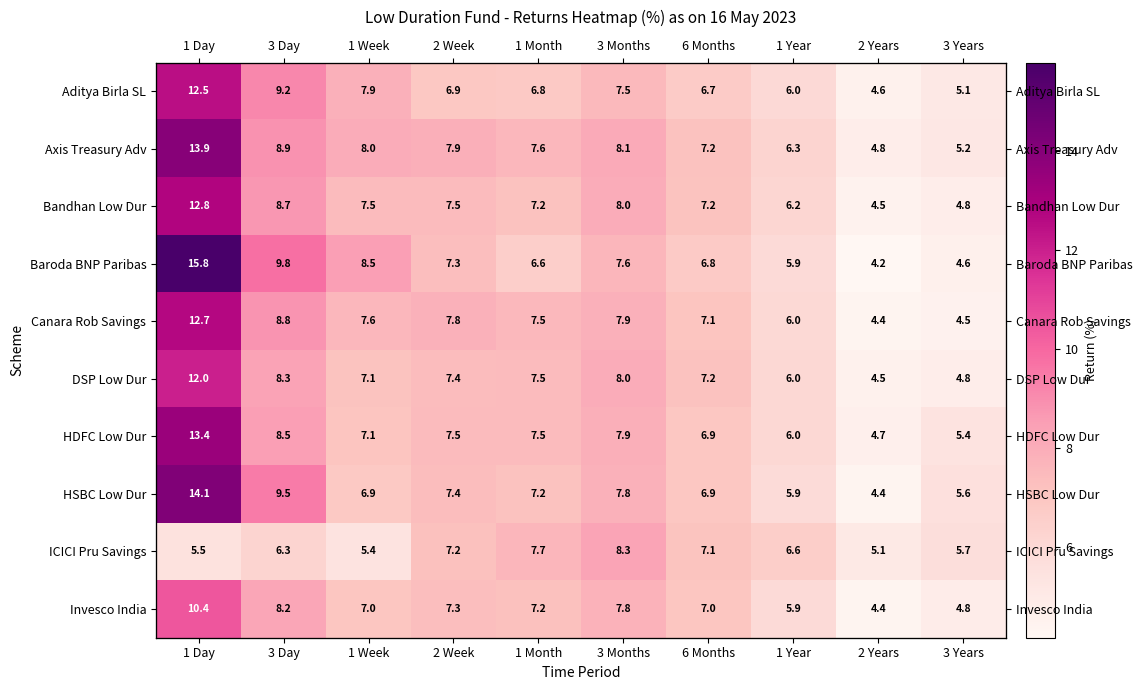

Rank the series at 6 Months from highest to lowest value.

Axis Treasury Adv, DSP Low Dur, Bandhan Low Dur, ICICI Pru Savings, Canara Rob Savings, Invesco India, HSBC Low Dur, HDFC Low Dur, Baroda BNP Paribas, Aditya Birla SL